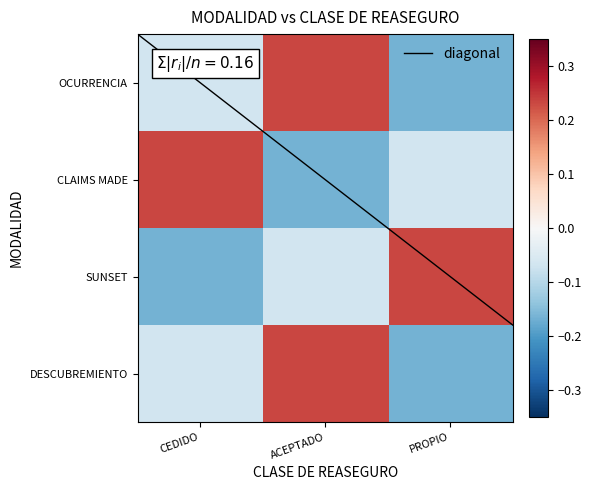

What is the difference between the highest and lowest values at ACEPTADO?

0.4